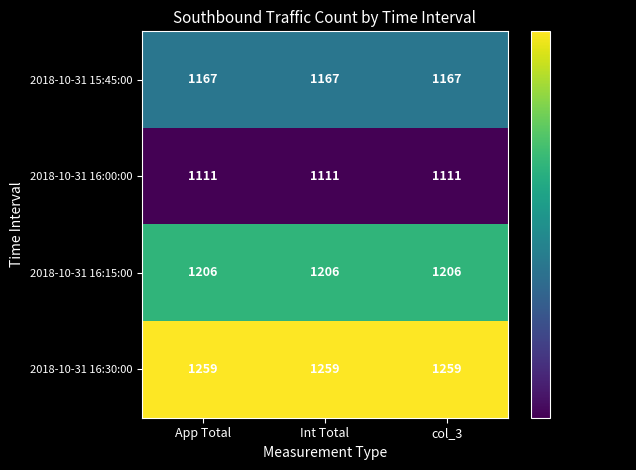

What is the difference between the highest and lowest values at Int Total?

148